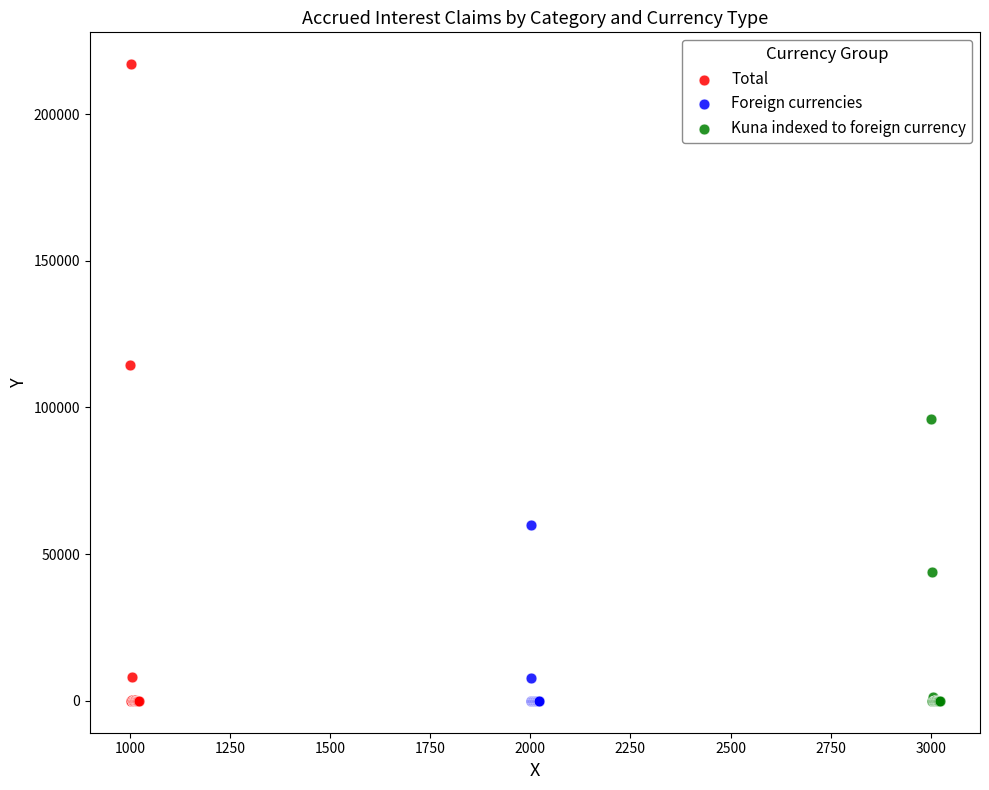

Which series reaches the maximum Y coordinate?

Total